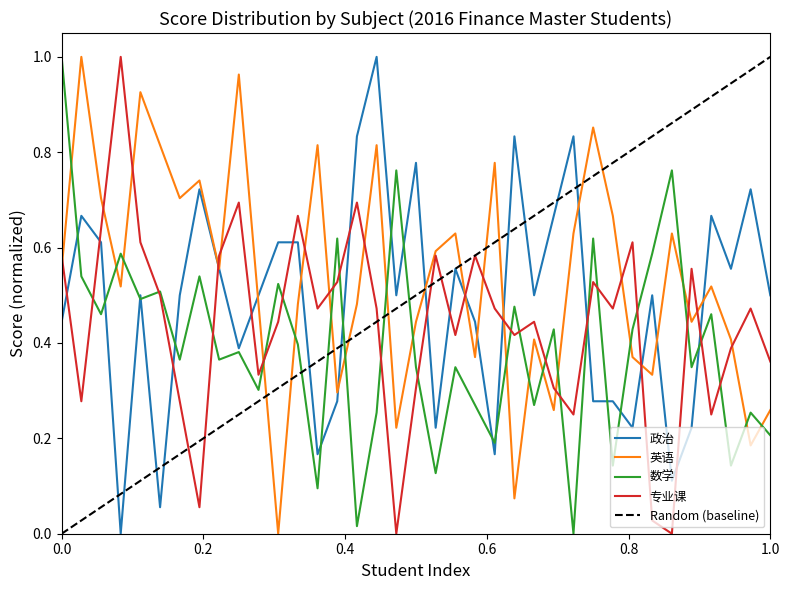

At 20, list the series in order from smallest to largest.

专业课, 数学, 英语, 政治